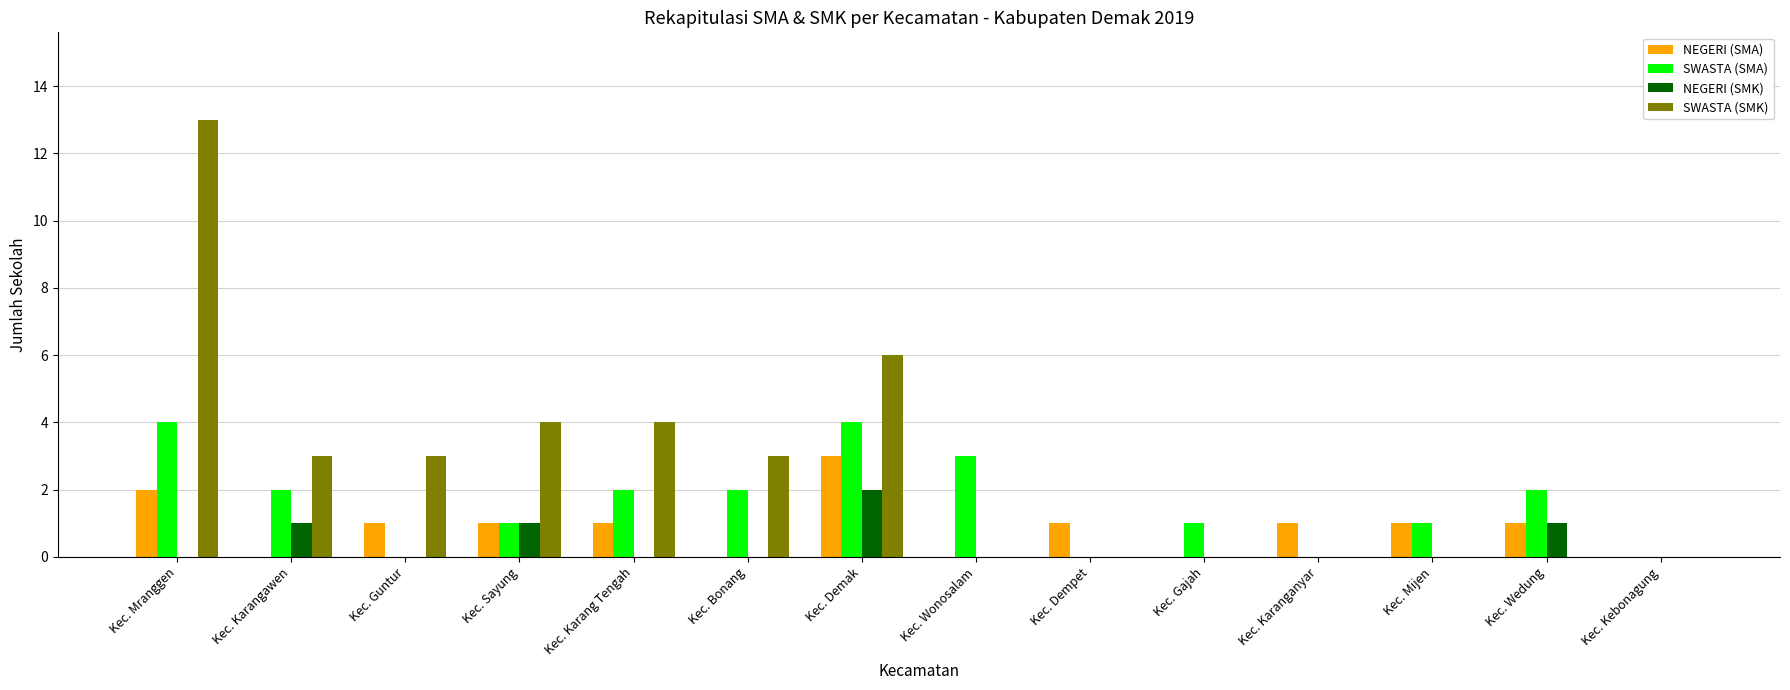

Where does the SWASTA (SMA) series first go above 2?

Kec. Mranggen